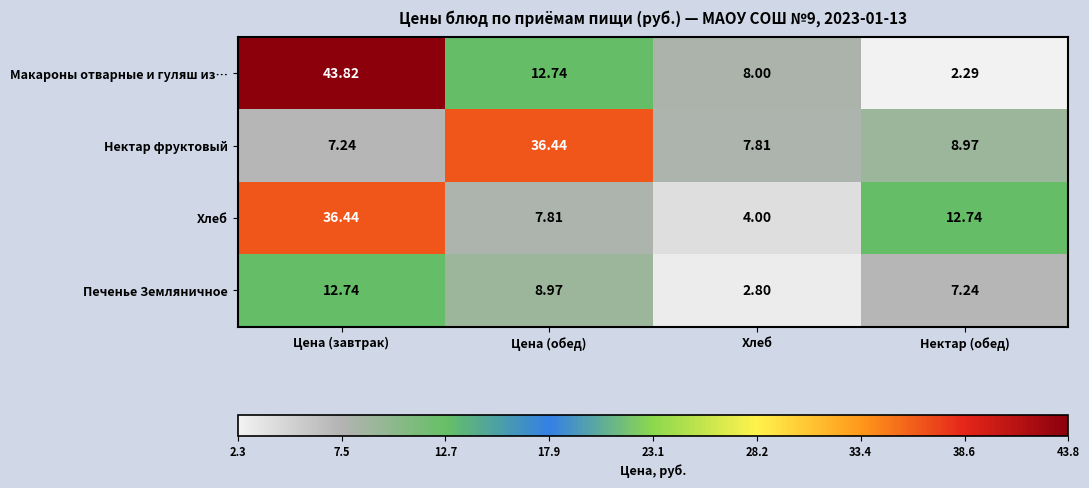

Is the value of Хлеб at Нектар (обед) greater than the value of Нектар фруктовый at Хлеб?

Yes